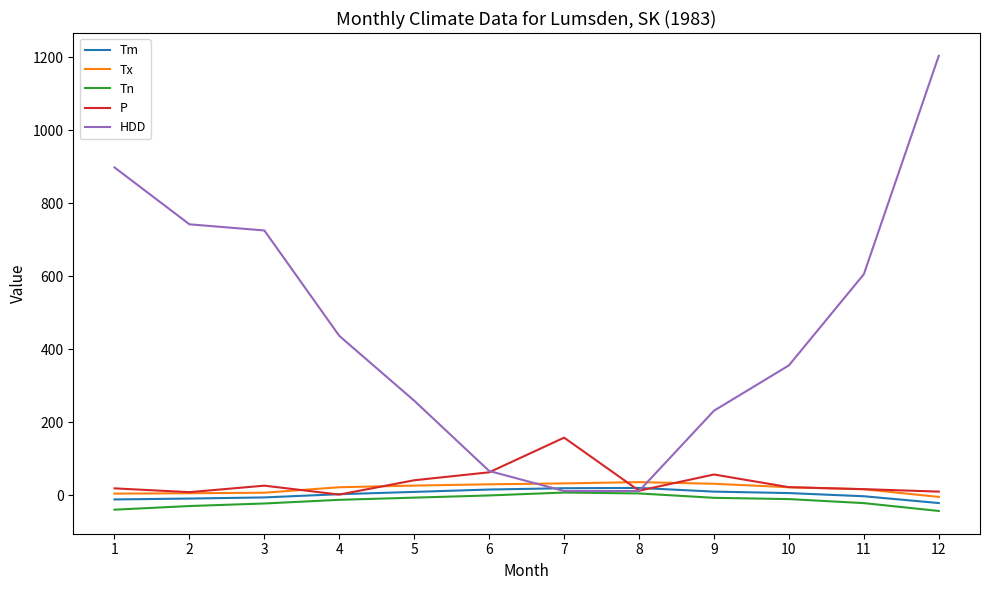

True or false: HDD has a value of 232.1 at 9.

True